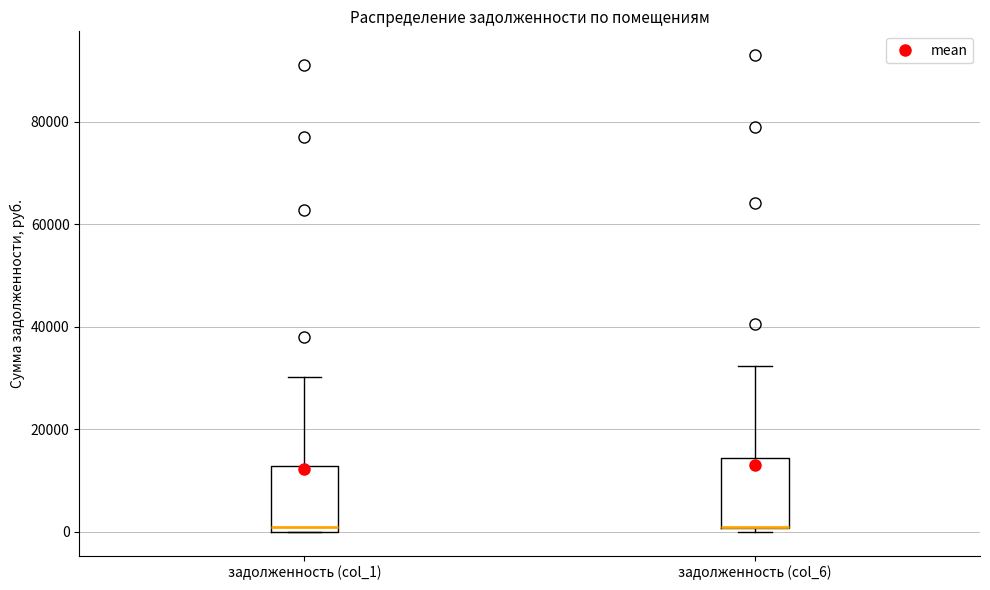

Reading left to right, read every box against the y-axis: the position of its median line, the range the box covers, and the ends of its whiskers. The values are not printed on the chart, so give them approximately, as read against the axis.

задолженность (col_1): median 0 (just above the box's lower edge), box 0 to 12000, whiskers 0 to 30000
задолженность (col_6): median 0 (drawn on the box's lower edge), box 0 to 14000, whiskers 0 (just below the box's lower edge) to 32000